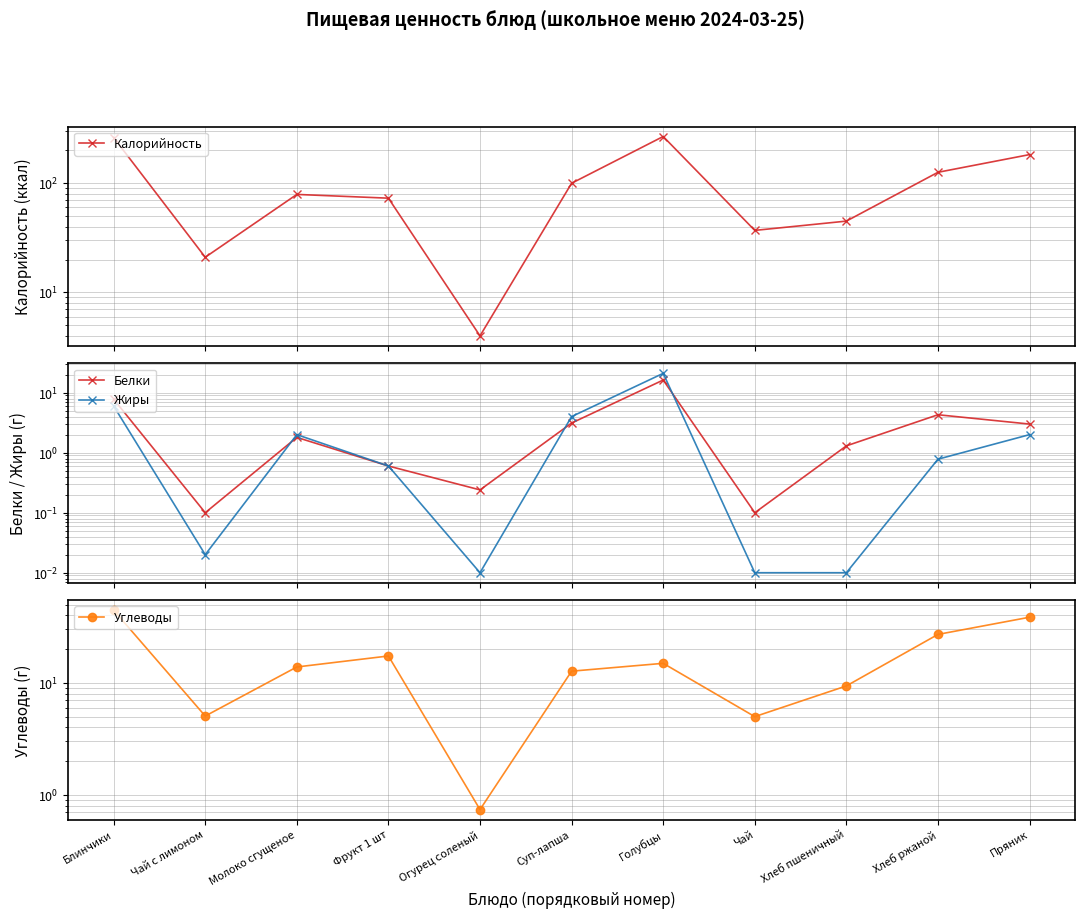

Which series has the largest total across all categories?

Калорийность